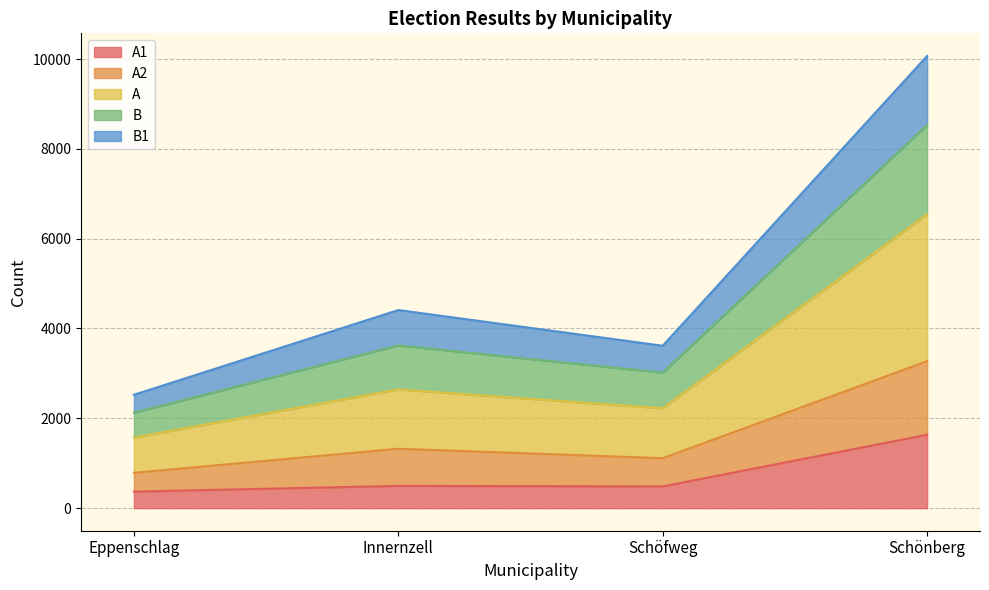

In A, how many points are lower than both neighbors (excluding endpoints)?

1